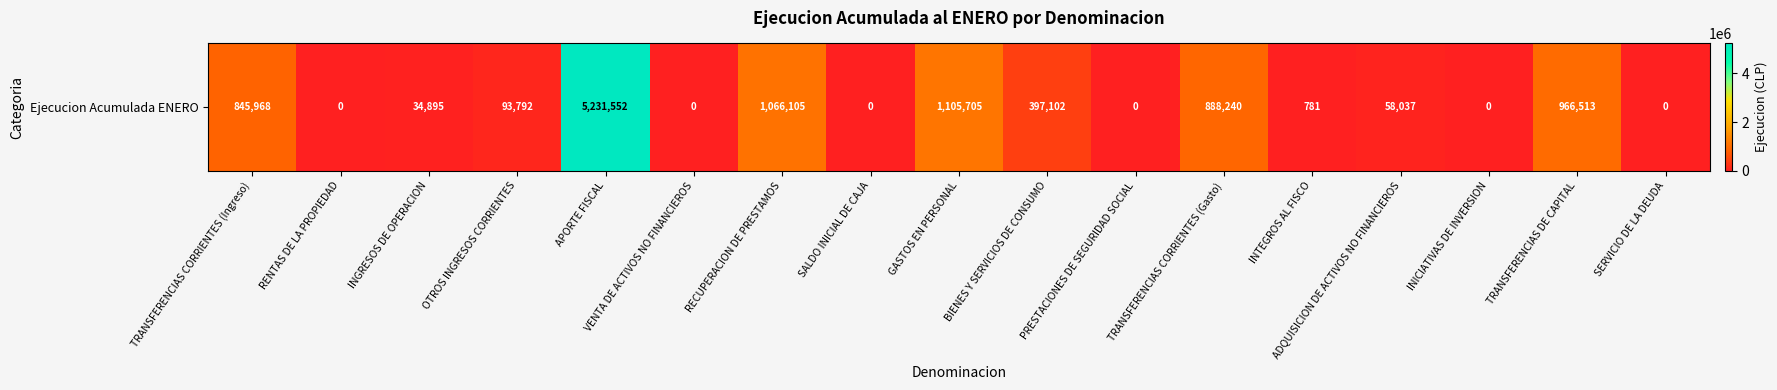

At which category does the chart reach its minimum across all series?

RENTAS DE LA PROPIEDAD